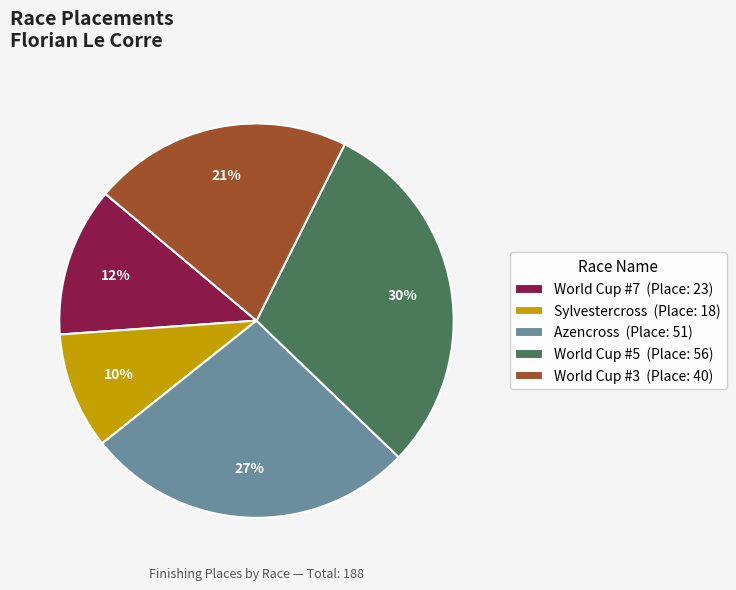

Which slice is the largest?

World Cup #5